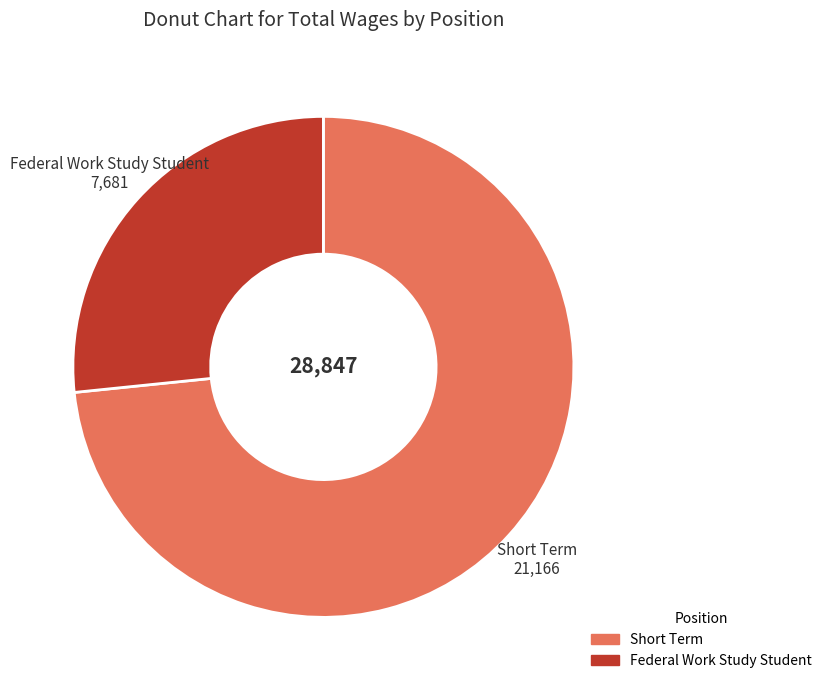

Does Federal Work Study Student represent more than half of the total?

No